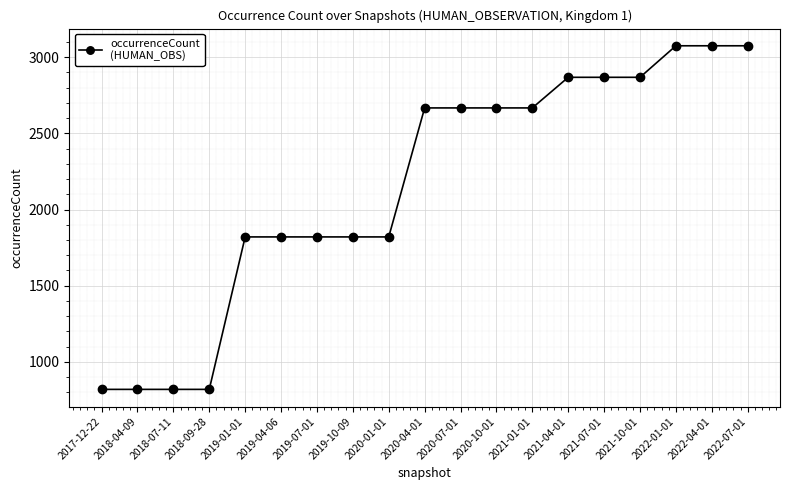

What is the label of the 15th point from the right?

2019-01-01